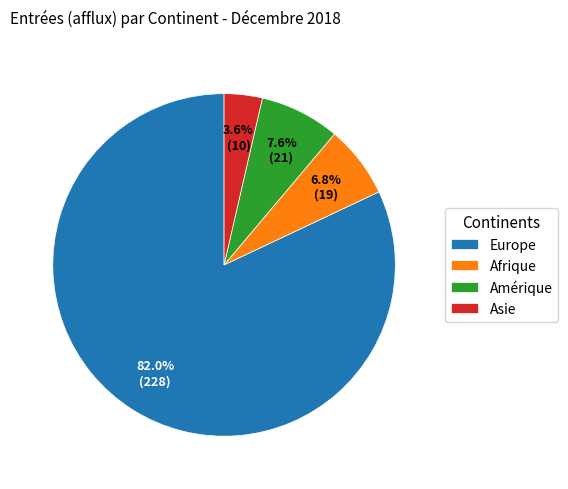

Is there any slice that represents more than half of the pie?

Yes